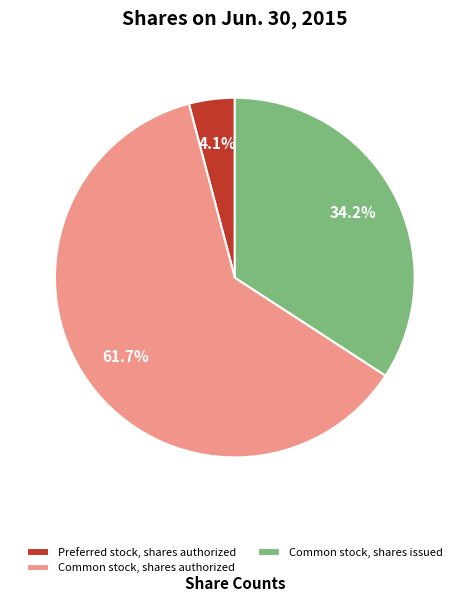

What is the largest slice in the pie chart?

Common stock, shares authorized